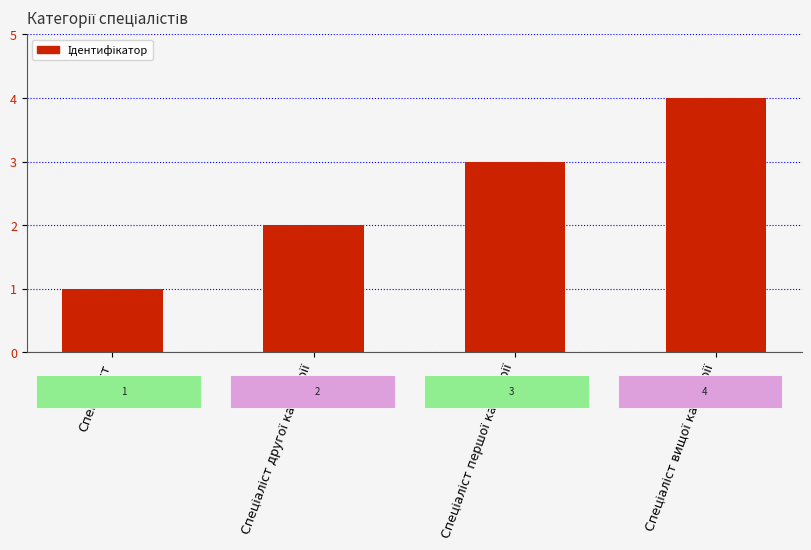

Reading right to left, extract all data points from this chart.

4	3	2	1